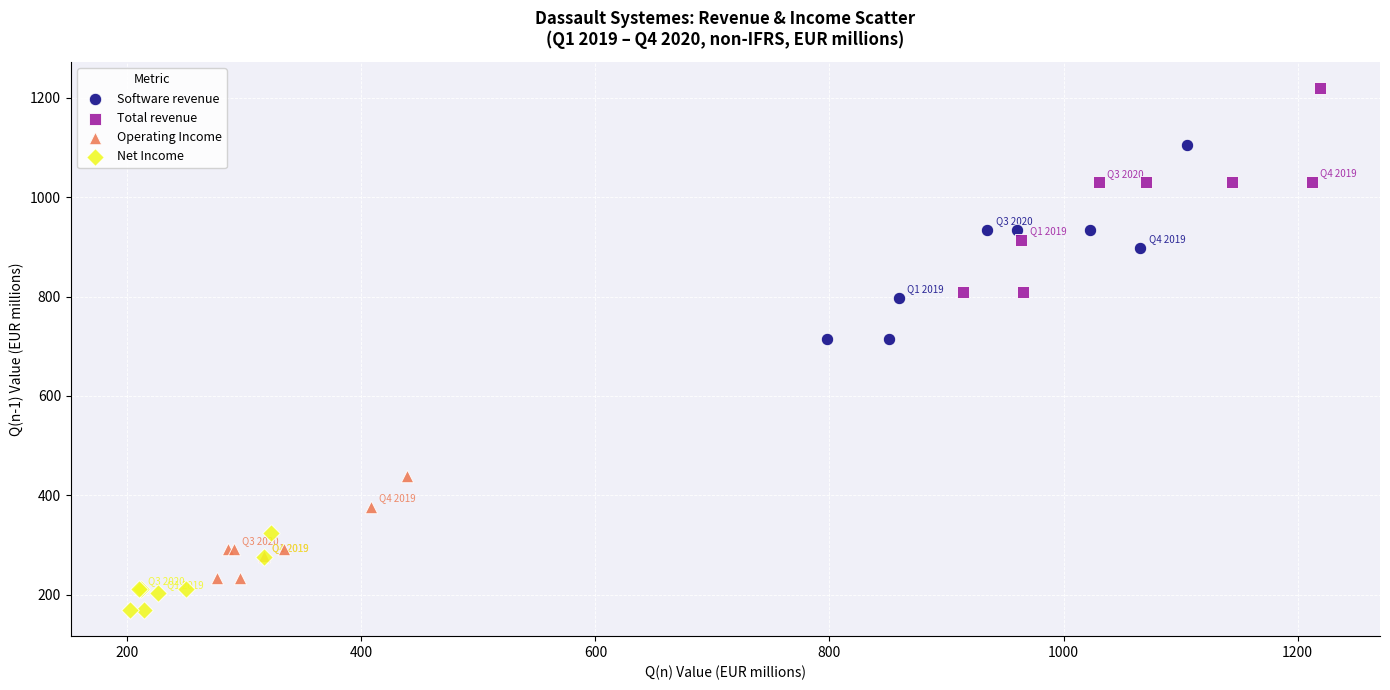

Which series contains the highest Y value?

Total revenue